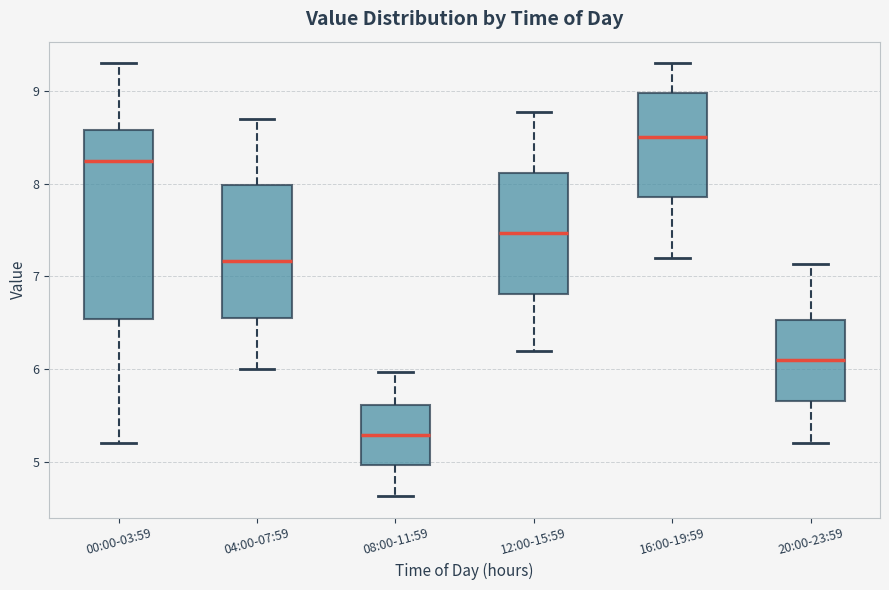

Comparing the boxes themselves (not the whiskers), which one is the tallest?

00:00-03:59